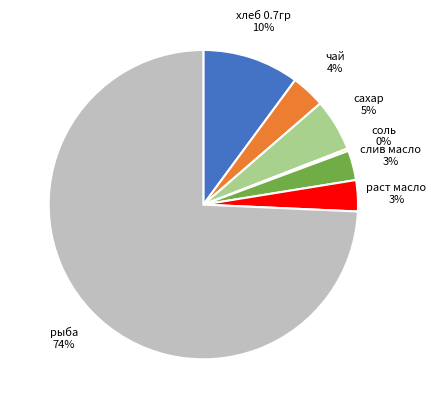

Does any single category account for the majority?

Yes